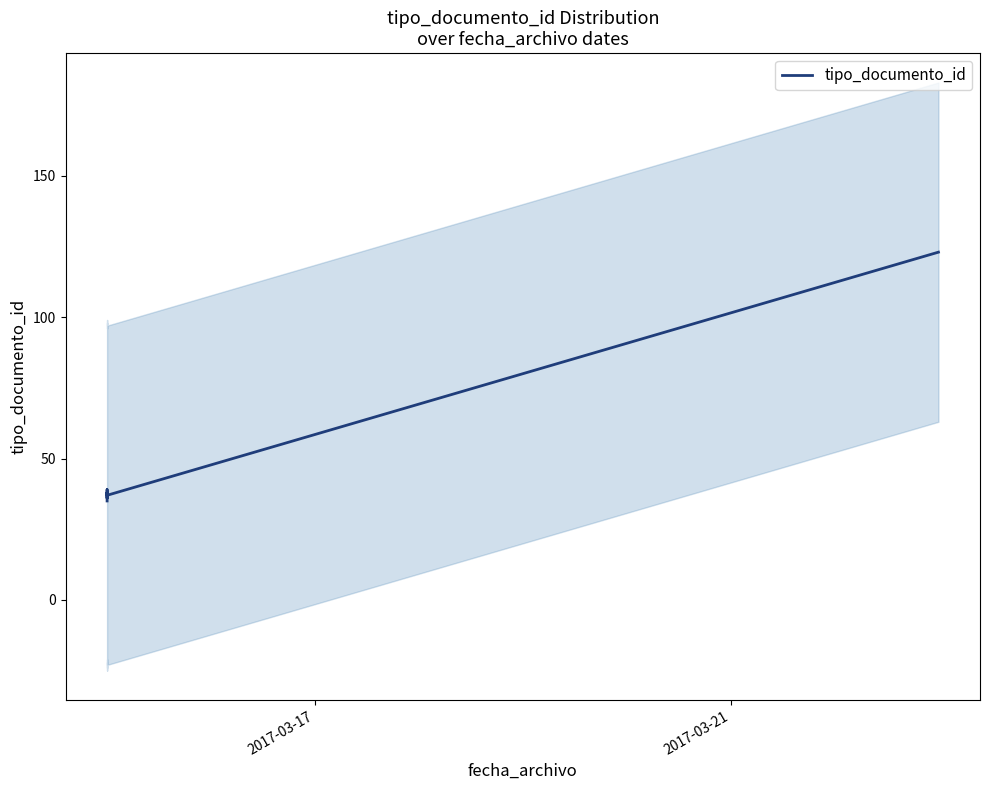

How many distinct data groups are displayed?

1